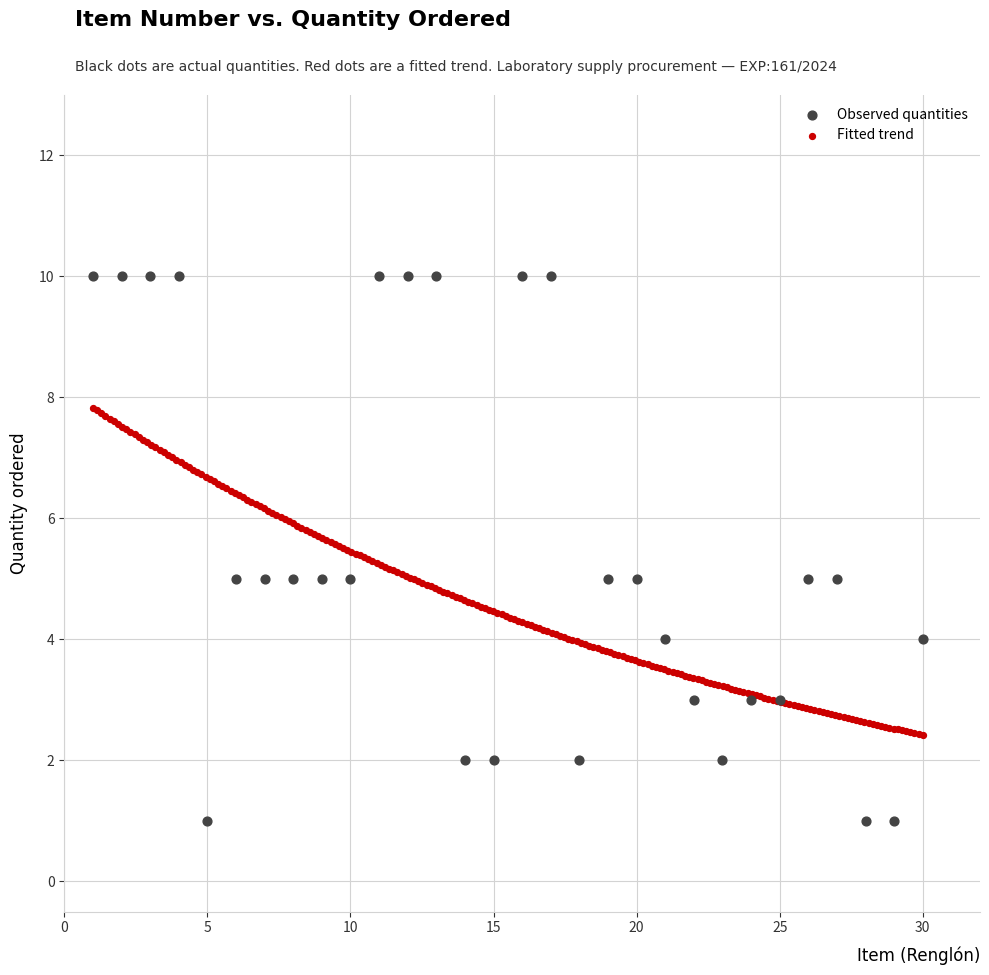

Which series has the widest spread of Y values?

Observed quantities